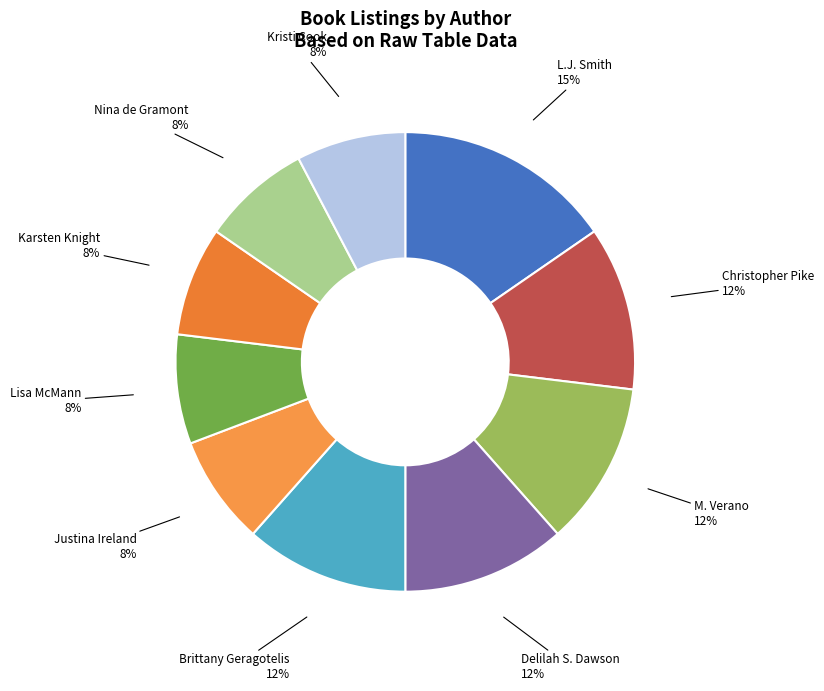

Do Delilah S. Dawson and L.J. Smith together represent more than half of the pie?

No